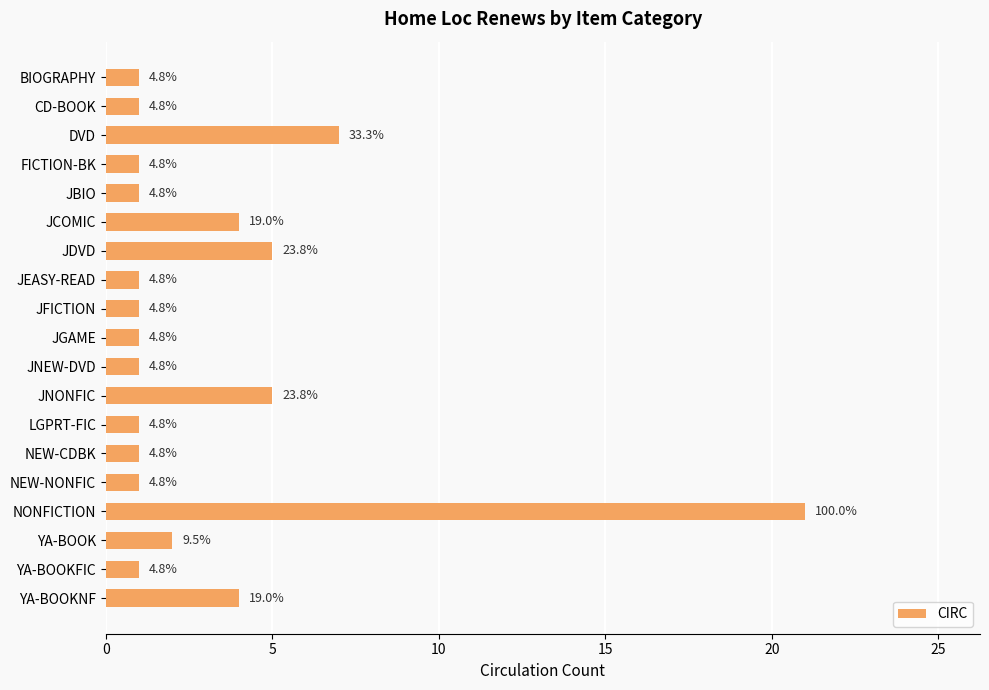

How many bars are there in total?

19